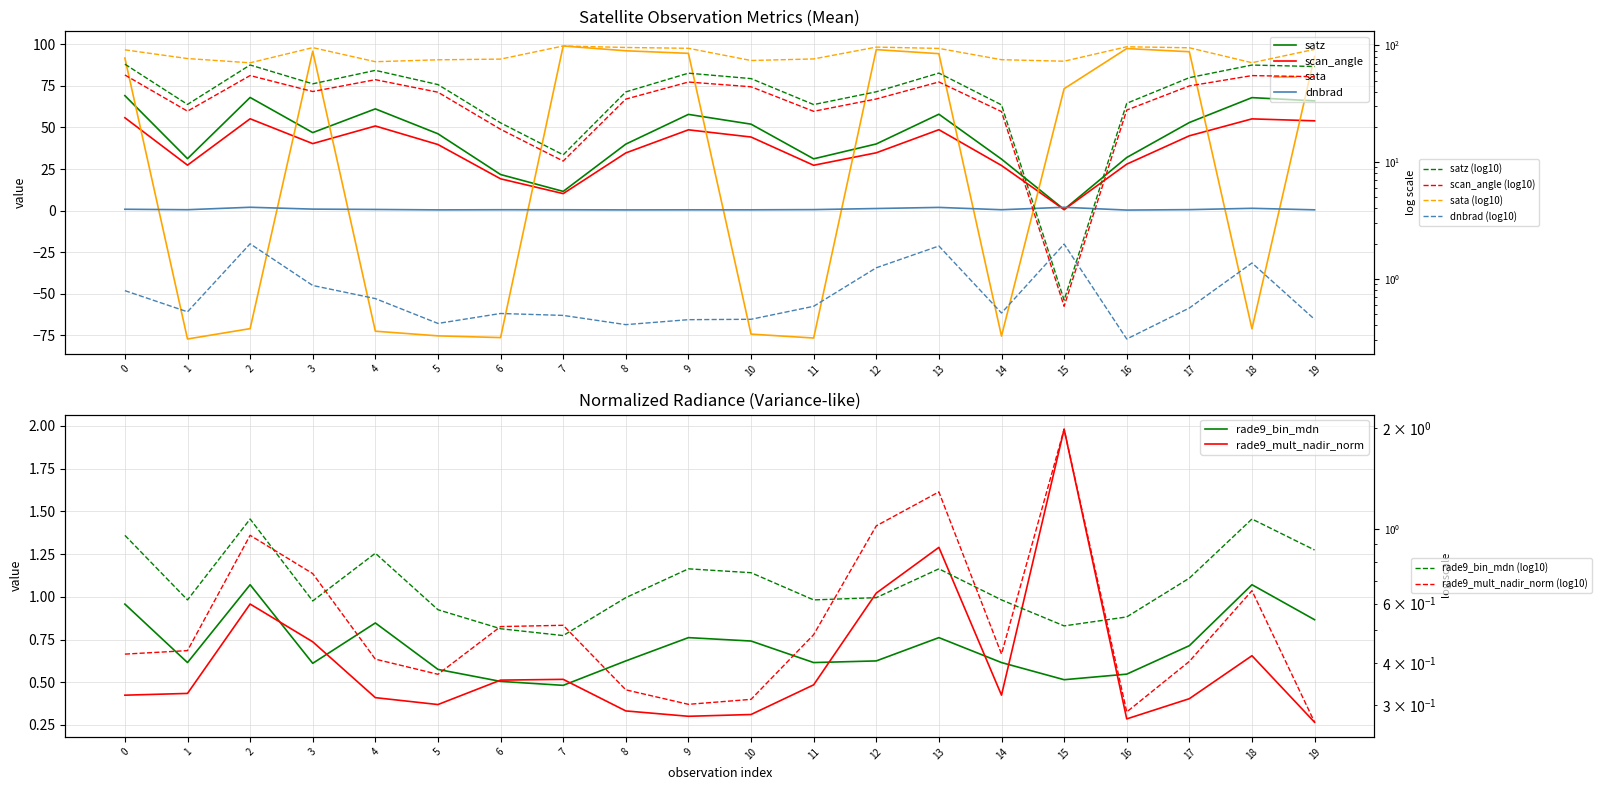

Which category has the highest value across all series?

7